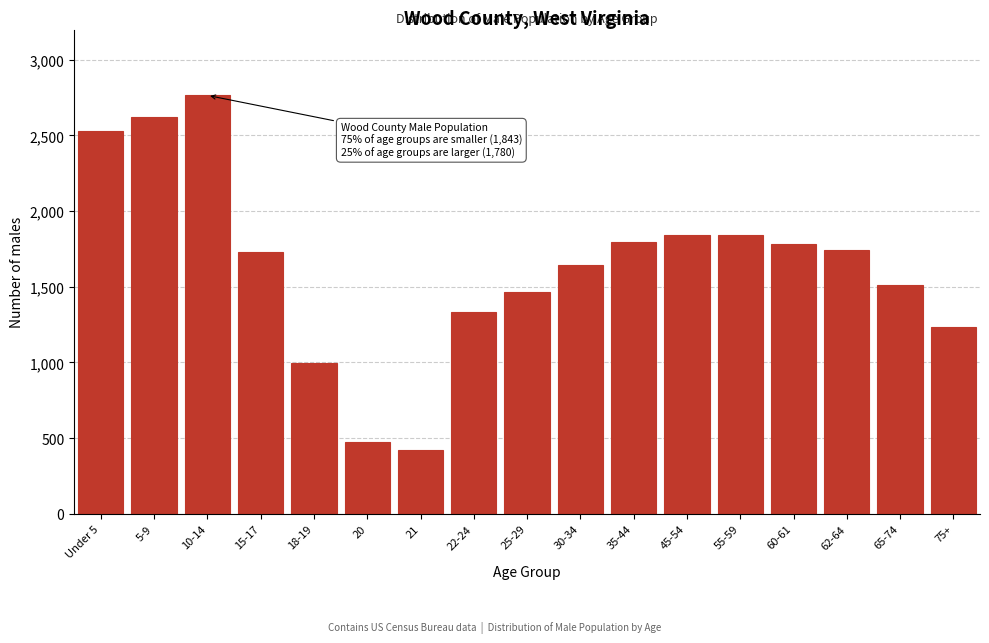

Reading left to right, transcribe all the data shown in this chart.

Under 5=2532	5-9=2621	10-14=2765	15-17=1727	18-19=995	20=474	21=420	22-24=1334	25-29=1468	30-34=1645	35-44=1798	45-54=1843	55-59=1843	60-61=1780	62-64=1740	65-74=1509	75+=1233